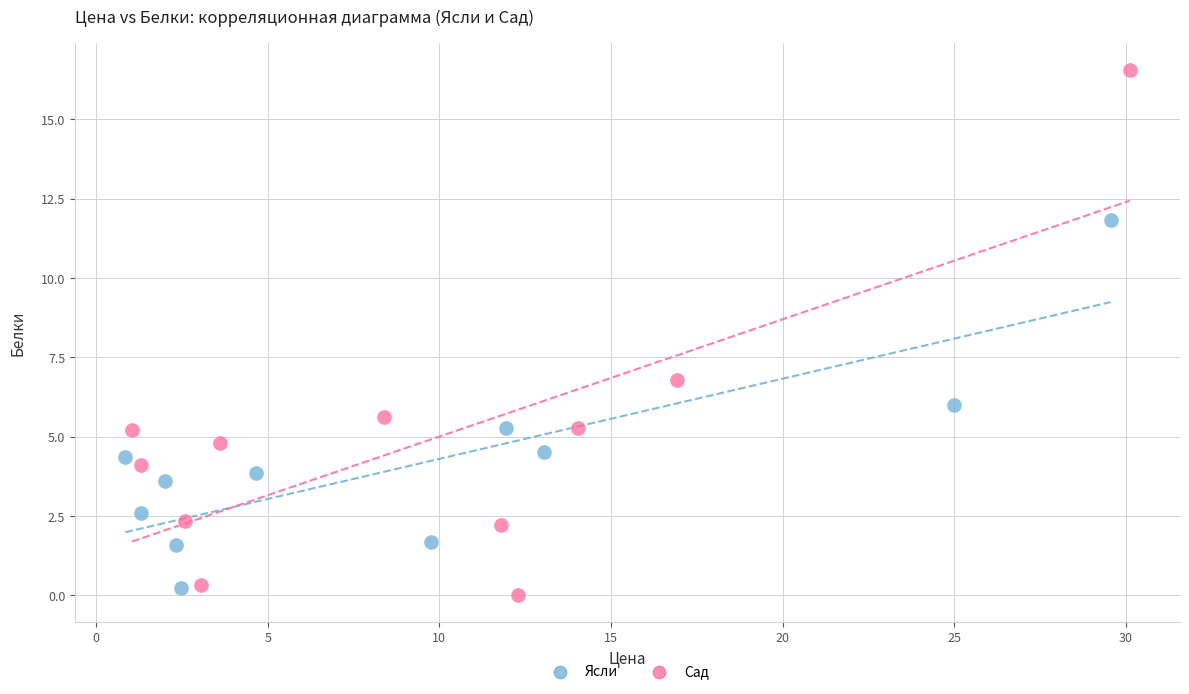

Which series contains the highest Y value?

Сад